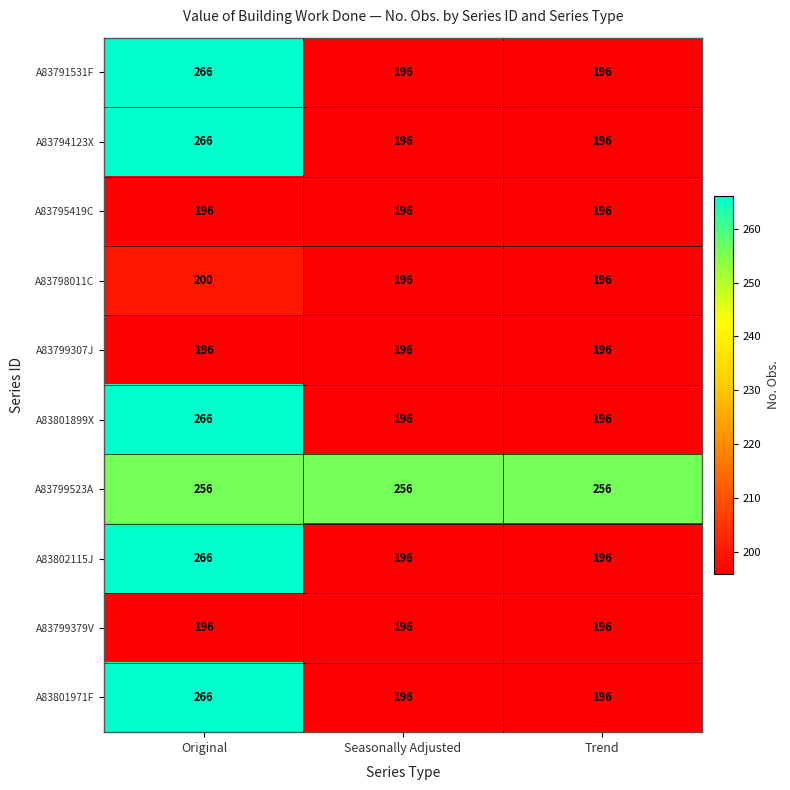

What is the difference between the highest and lowest values at Seasonally Adjusted?

60